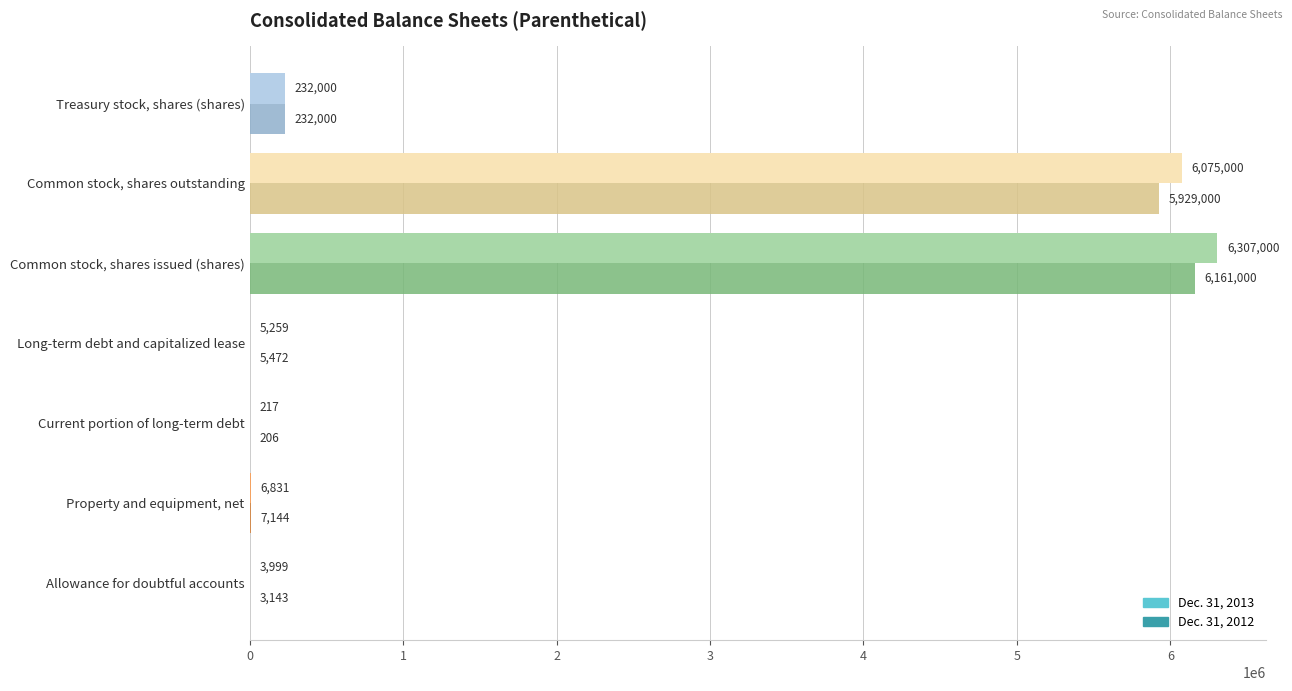

What is the maximum value shown in the chart?

6307000